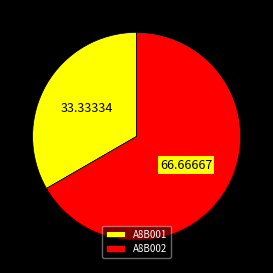

Is it true that A8B002 is 67% of the pie?

True